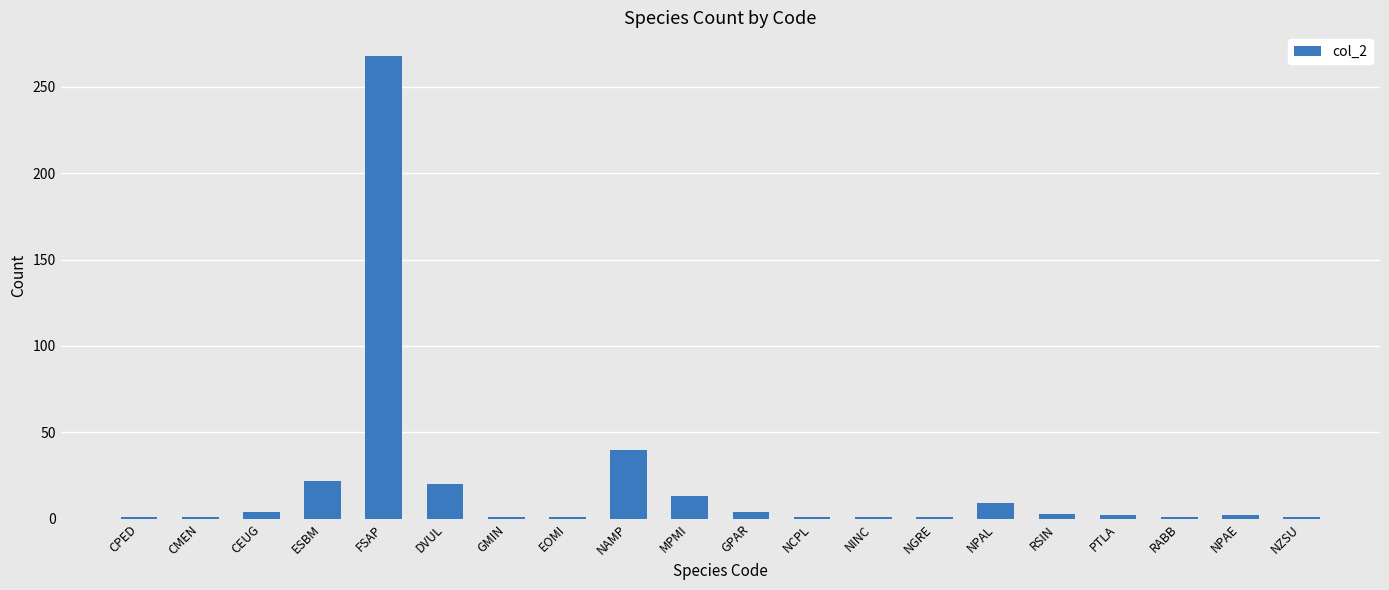

Where is the data nearest to the value 134?

NAMP